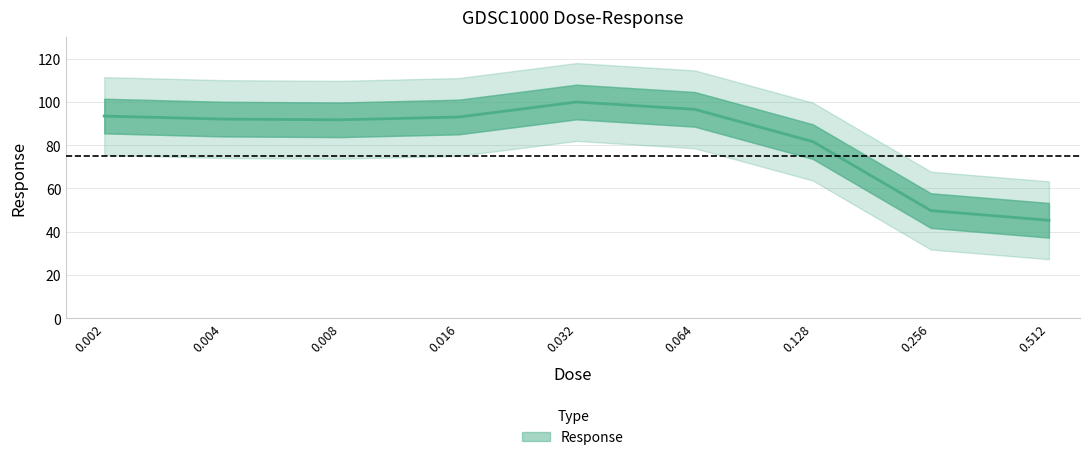

Reading left to right, list all the values displayed in this chart.

0.002=93.4	0.004=92.0	0.008=91.7	0.016=93.0	0.032=99.9	0.064=96.5	0.128=81.6	0.256=49.7	0.512=45.3